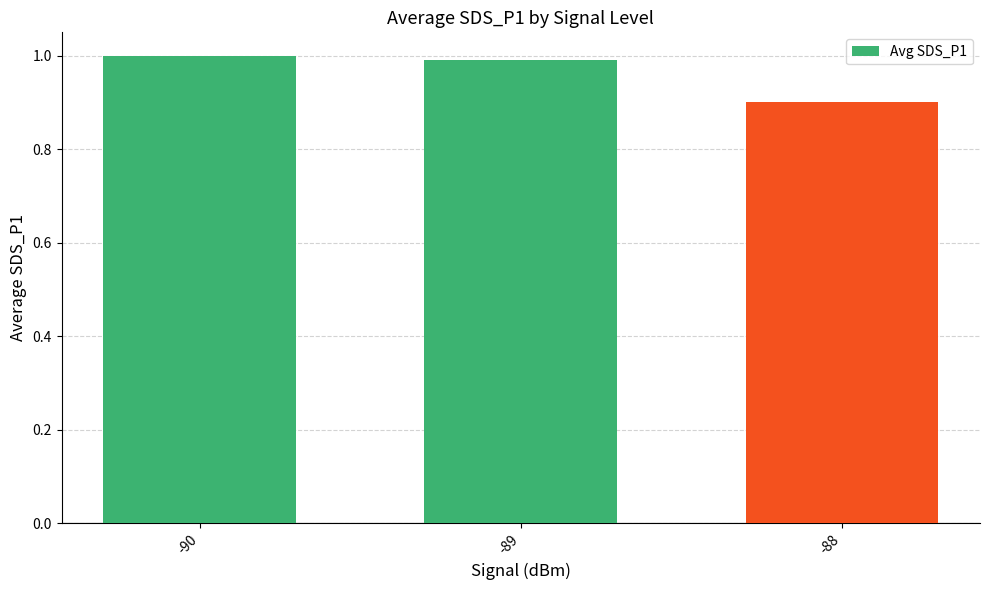

Which category has the highest value across all series?

-90